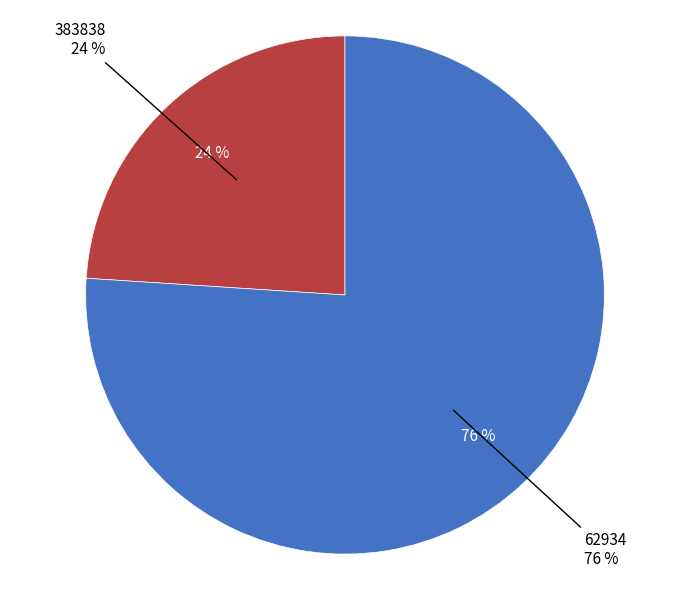

True or false: 383838 accounts for 24% of the total.

True